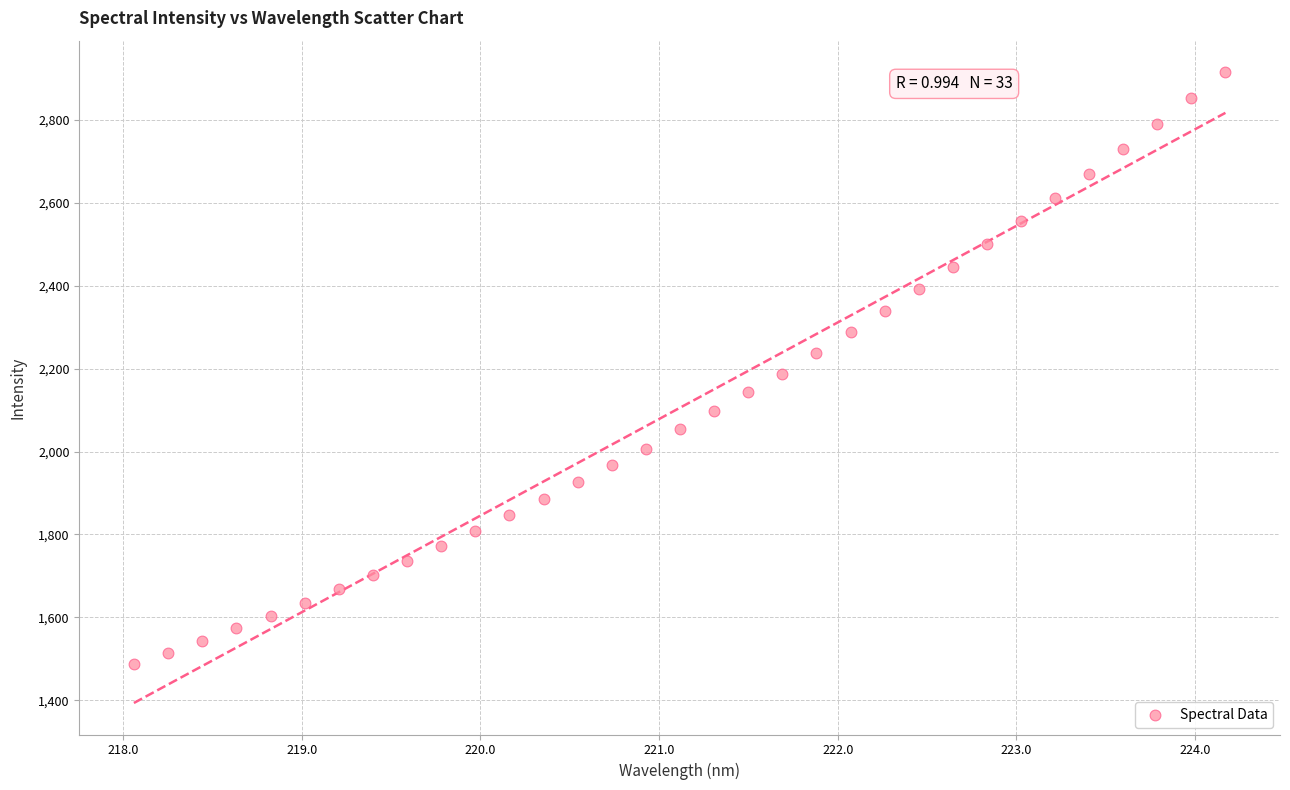

What is the range of X values (max minus min)?

6.1